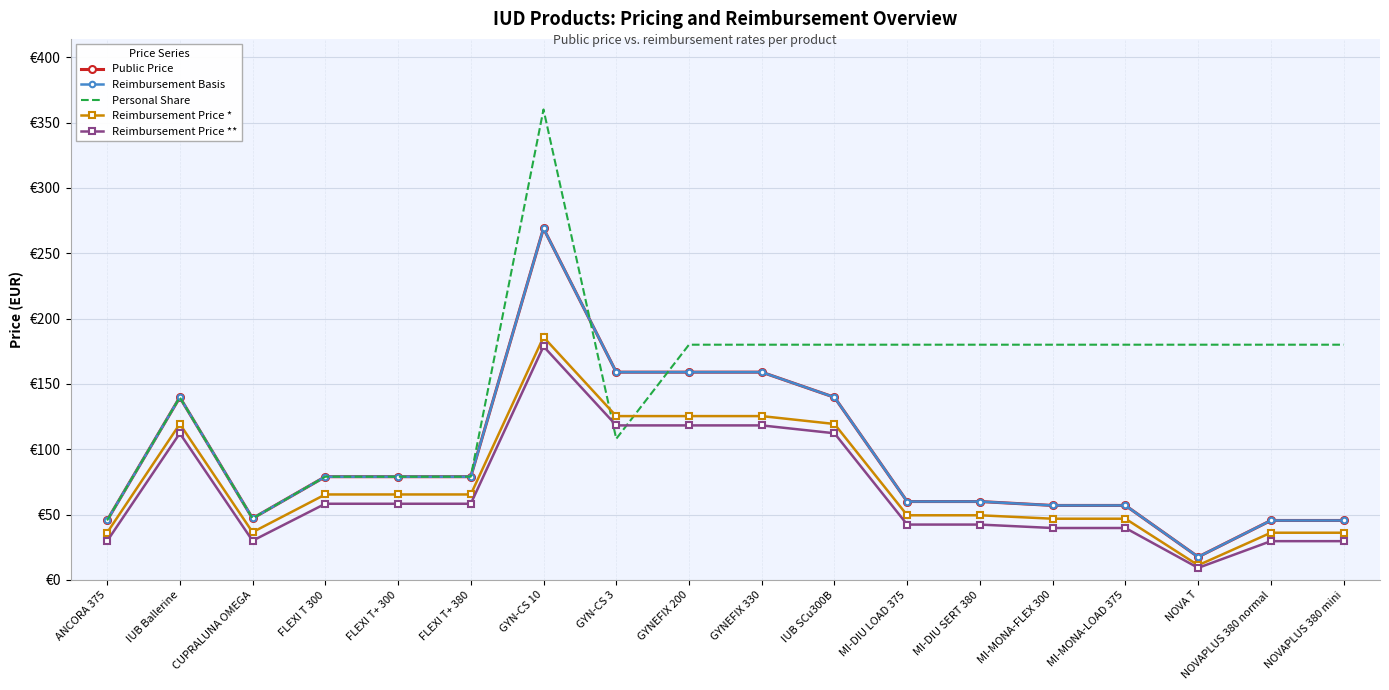

At which label is Reimbursement Price ** closest to 93?

IUB Ballerine